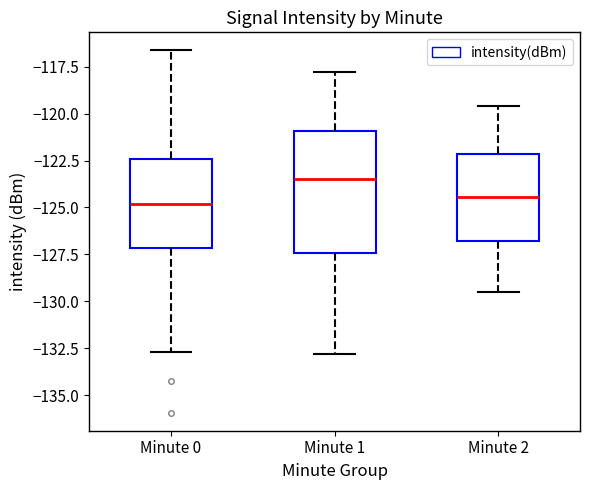

Reading left to right, transcribe this box plot: for each box, give where its median line is, the range the box spans, and where its two whiskers end, as read against the y-axis. The values are not printed on the chart, so give them approximately, as read against the axis.

Minute 0: median -125.0, box -127.0 to -122.5, whiskers -132.5 to -116.5
Minute 1: median -123.5, box -127.5 to -121.0, whiskers -133.0 to -118.0
Minute 2: median -124.5, box -127.0 to -122.0, whiskers -129.5 to -119.5